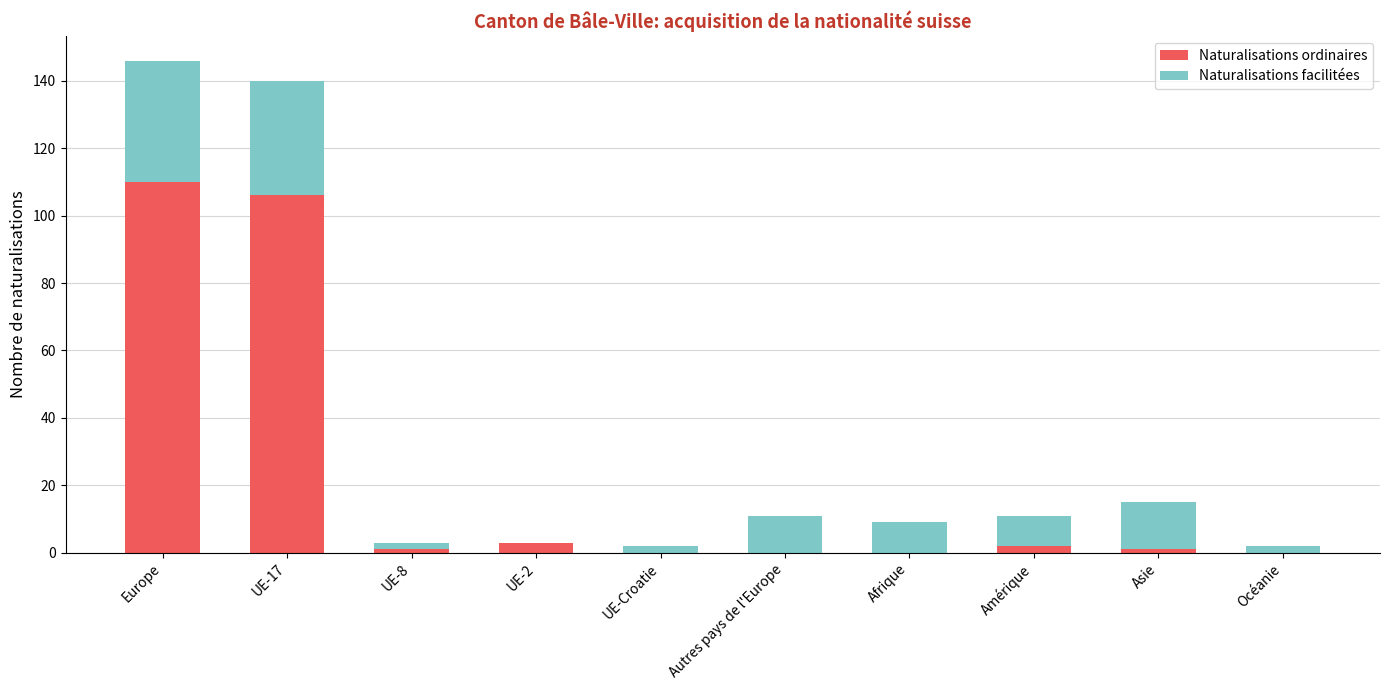

Which category has the highest value in the Naturalisations ordinaires series?

Europe